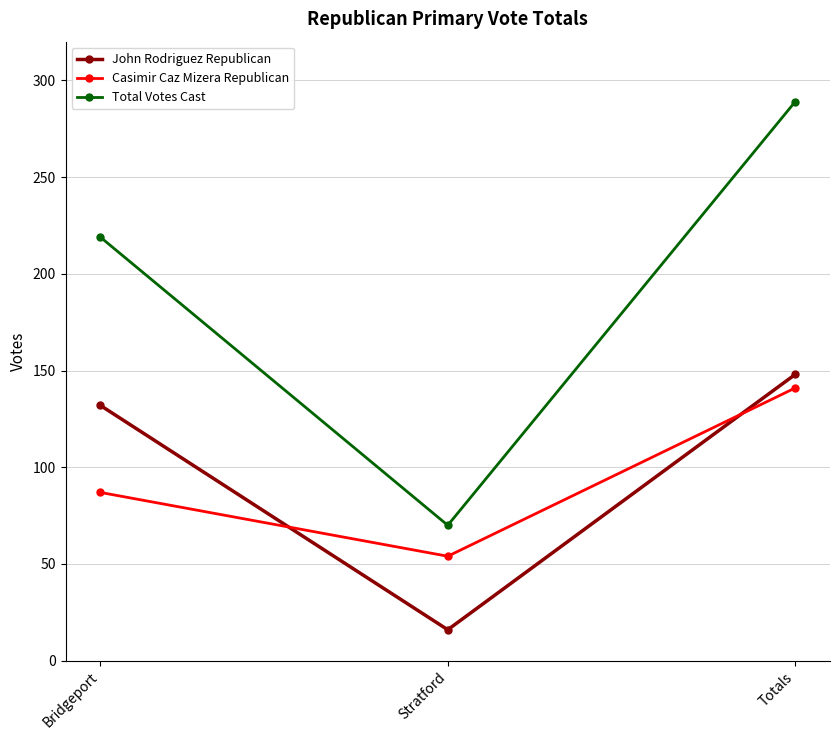

What is the difference between the highest and lowest values at Stratford?

54